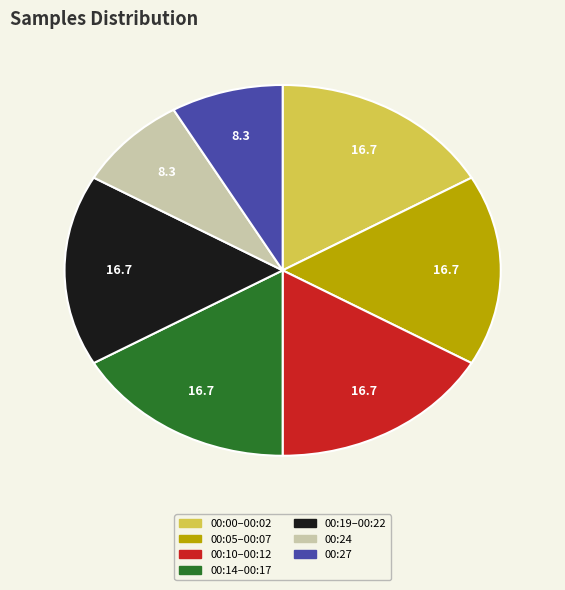

Is there a majority slice in this chart?

No